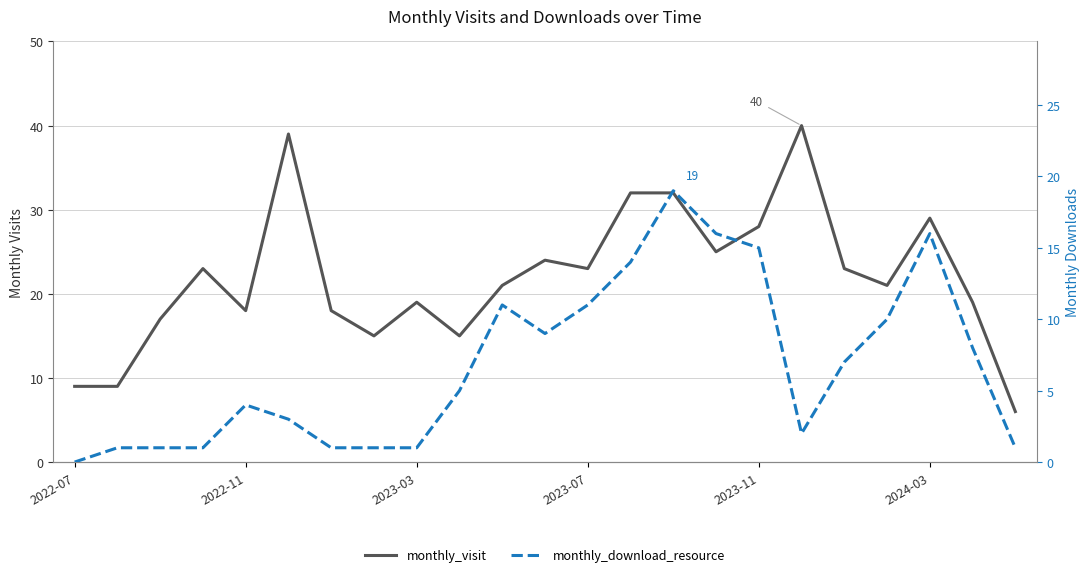

Rank the series by their average value, from lowest to highest.

monthly_download_resource, monthly_visit